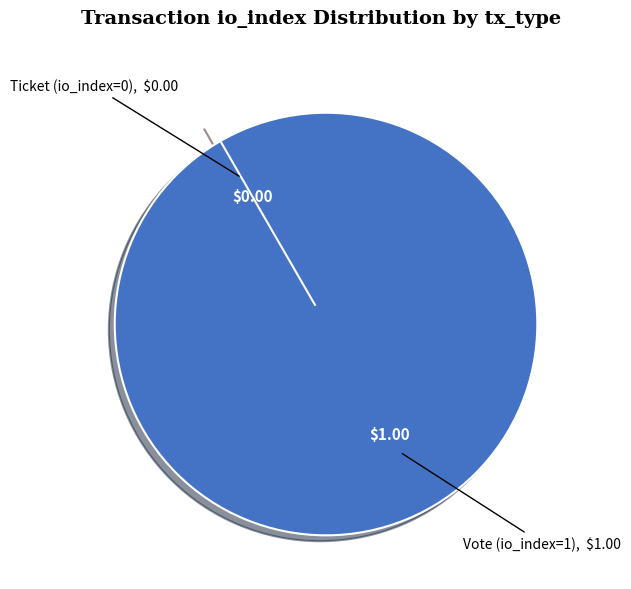

To the nearest percent, what is the combined percentage of Ticket (io_index=0) and Vote (io_index=1)?

100%